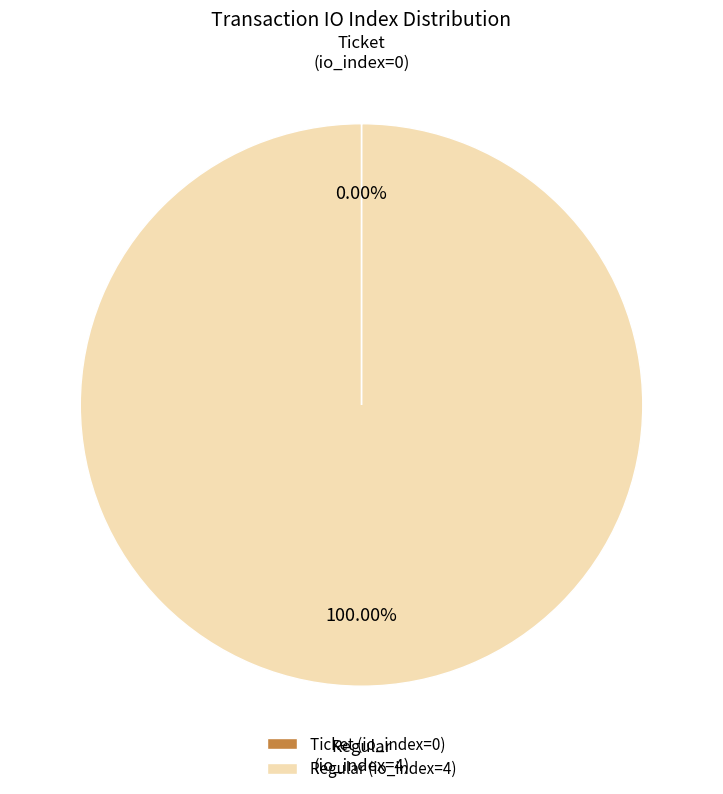

Is Regular (io_index=4) the majority of the pie?

Yes